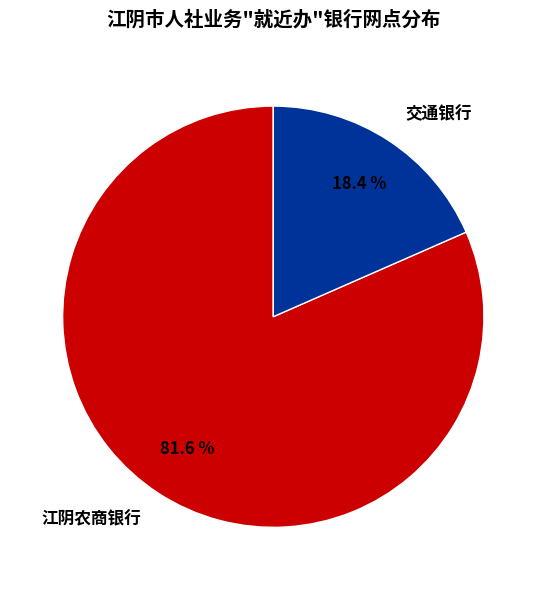

Which category has the biggest portion of the pie?

江阴农商银行